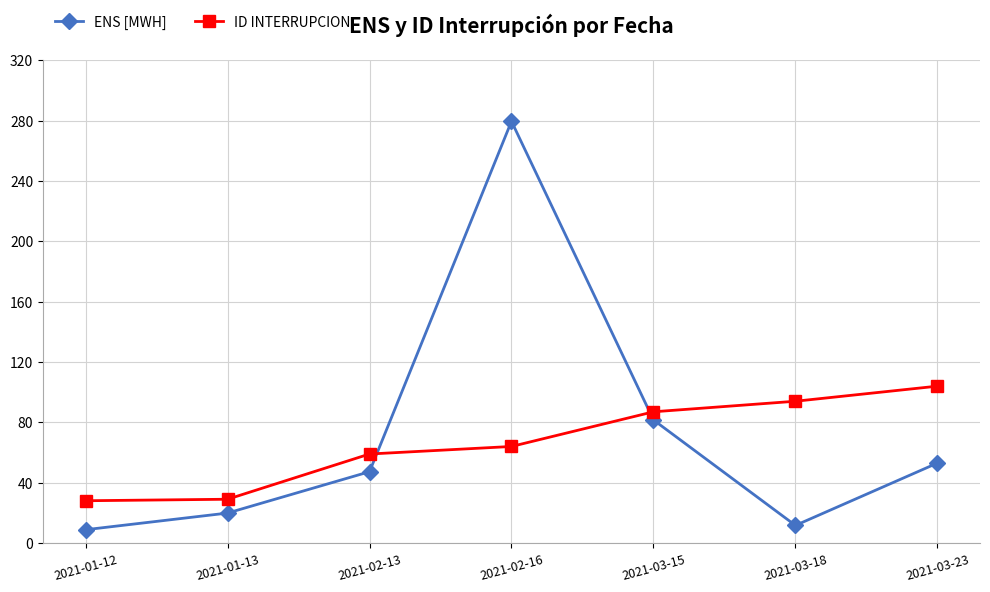

Is the value of ID INTERRUPCION at 2021-03-18 greater than the value of ENS [MWH] at 2021-03-18?

Yes